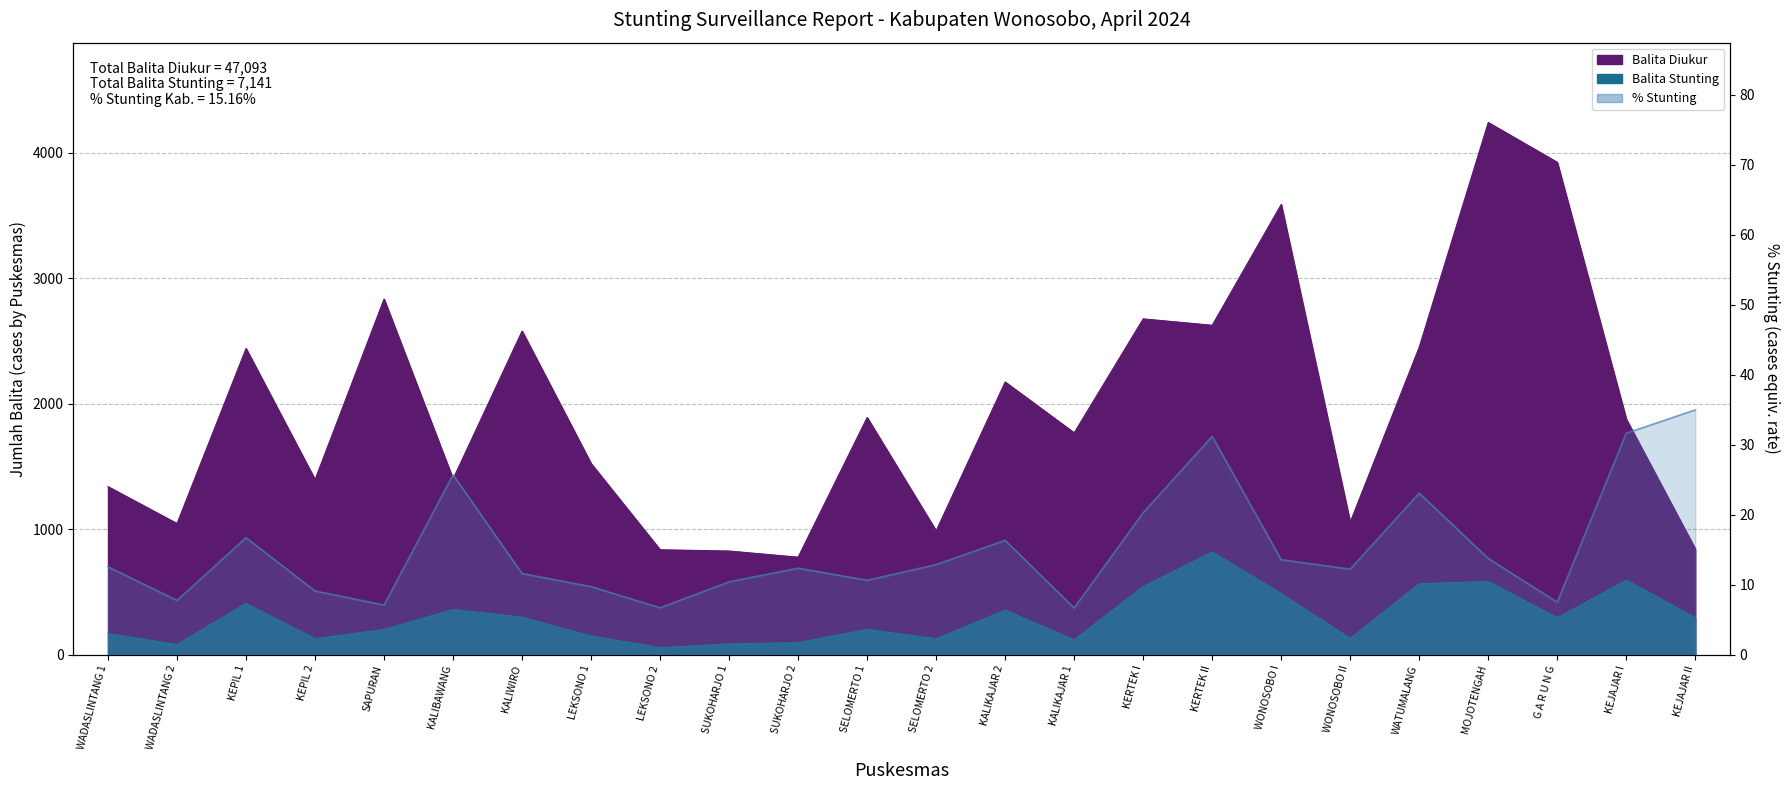

Reading left to right, extract all data points from this chart.

WADASLINTANG 1=12.6	WADASLINTANG 2=7.8	KEPIL 1=16.7	KEPIL 2=9.1	SAPURAN=7.1	KALIBAWANG=25.7	KALIWIRO=11.6	LEKSONO 1=9.7	LEKSONO 2=6.7	SUKOHARJO 1=10.4	SUKOHARJO 2=12.4	SELOMERTO 1=10.6	SELOMERTO 2=12.9	KALIKAJAR 2=16.3	KALIKAJAR 1=6.7	KERTEK I=20.3	KERTEK II=31.2	WONOSOBO I=13.6	WONOSOBO II=12.2	WATUMALANG=23.1	MOJOTENGAH=13.8	G A R U N G=7.5	KEJAJAR I=31.6	KEJAJAR II=35.0